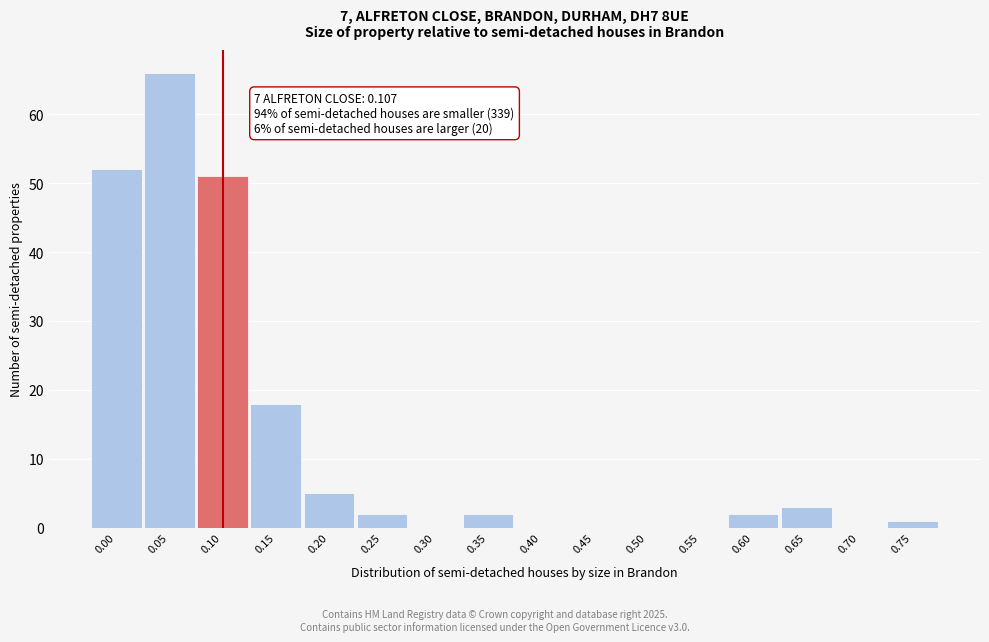

Reading left to right, extract all data points from this chart.

0.00=52	0.05=66	0.10=51	0.15=18	0.20=5	0.25=2	0.30=0	0.35=2	0.40=0	0.45=0	0.50=0	0.55=0	0.60=2	0.65=3	0.70=0	0.75=1